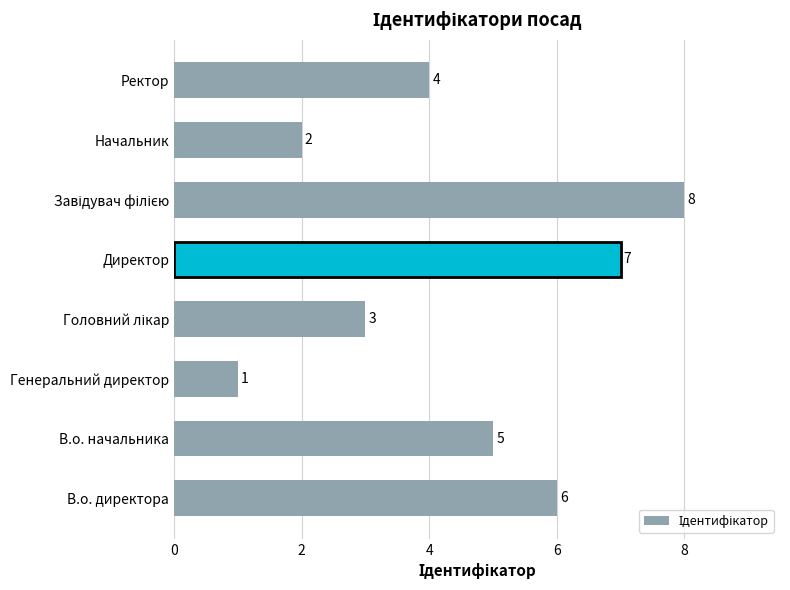

Where is the data nearest to the value 4?

Ректор